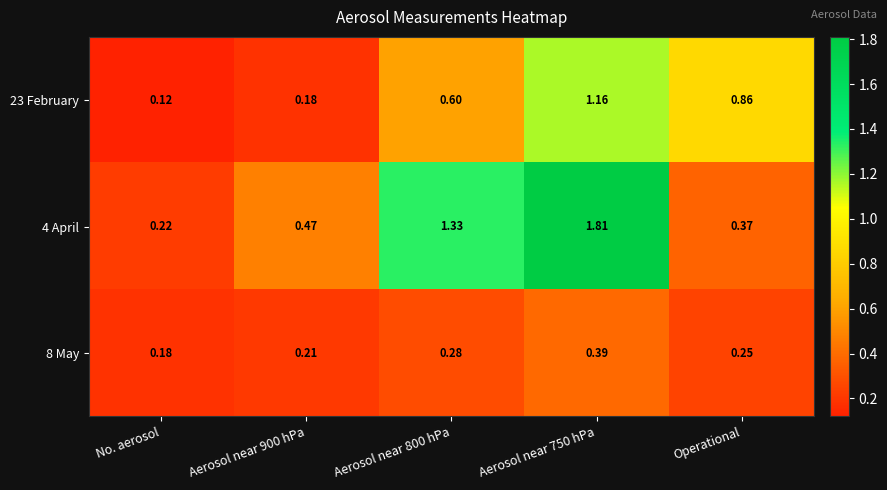

Which category has the lowest value in the 4 April series?

No. aerosol